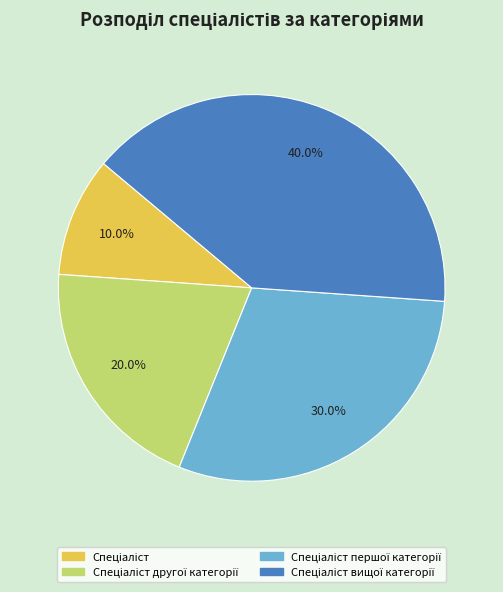

Does any single category account for the majority?

No